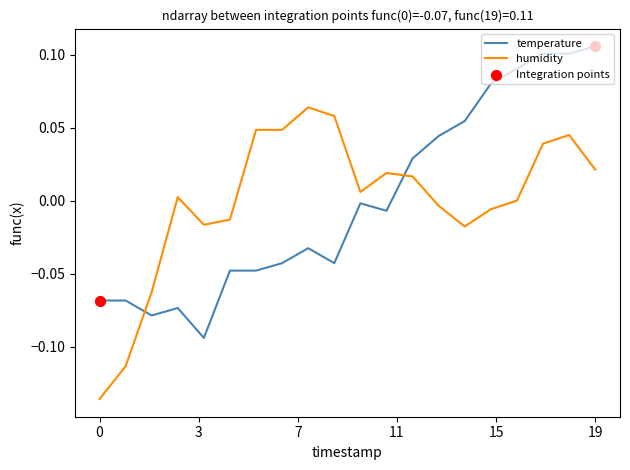

How many intersections are there between temperature and humidity?

2